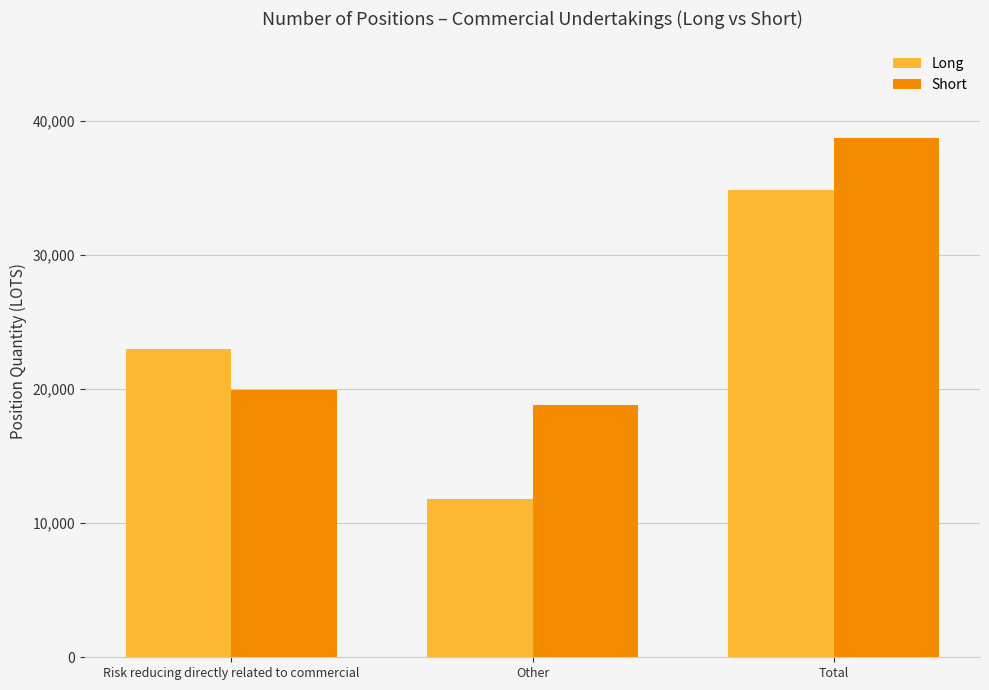

What is the difference between the Short values at Total and Risk reducing directly related to commercial?

18845.3